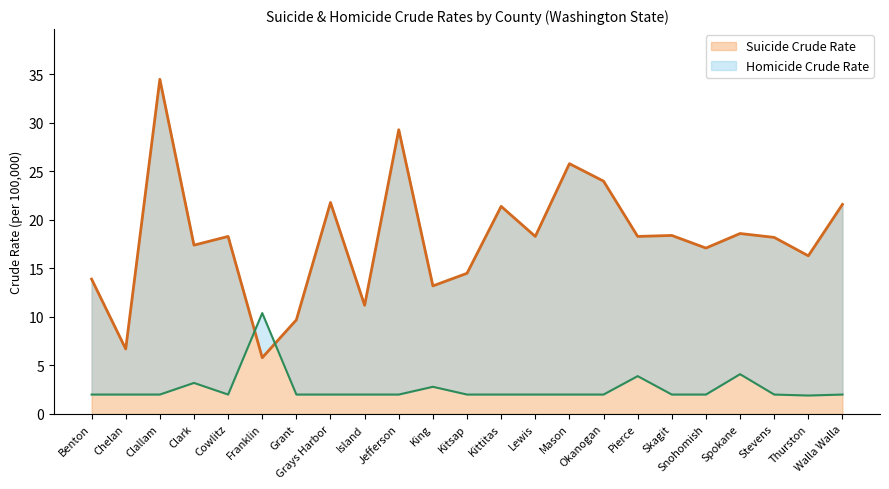

Reading right to left, transcribe all the data shown in this chart.

Suicide Crude Rate: Walla Walla=21.6	Thurston=16.3	Stevens=18.2	Spokane=18.6	Snohomish=17.1	Skagit=18.4	Pierce=18.3	Okanogan=24.0	Mason=25.8	Lewis=18.3	Kittitas=21.4	Kitsap=14.5	King=13.2	Jefferson=29.3	Island=11.2	Grays Harbor=21.8	Grant=9.7	Franklin=5.8	Cowlitz=18.3	Clark=17.4	Clallam=34.5	Chelan=6.7	Benton=13.9
Homicide Crude Rate: Walla Walla=2.0	Thurston=1.9	Stevens=2.0	Spokane=4.1	Snohomish=2.0	Skagit=2.0	Pierce=3.9	Okanogan=2.0	Mason=2.0	Lewis=2.0	Kittitas=2.0	Kitsap=2.0	King=2.8	Jefferson=2.0	Island=2.0	Grays Harbor=2.0	Grant=2.0	Franklin=10.4	Cowlitz=2.0	Clark=3.2	Clallam=2.0	Chelan=2.0	Benton=2.0